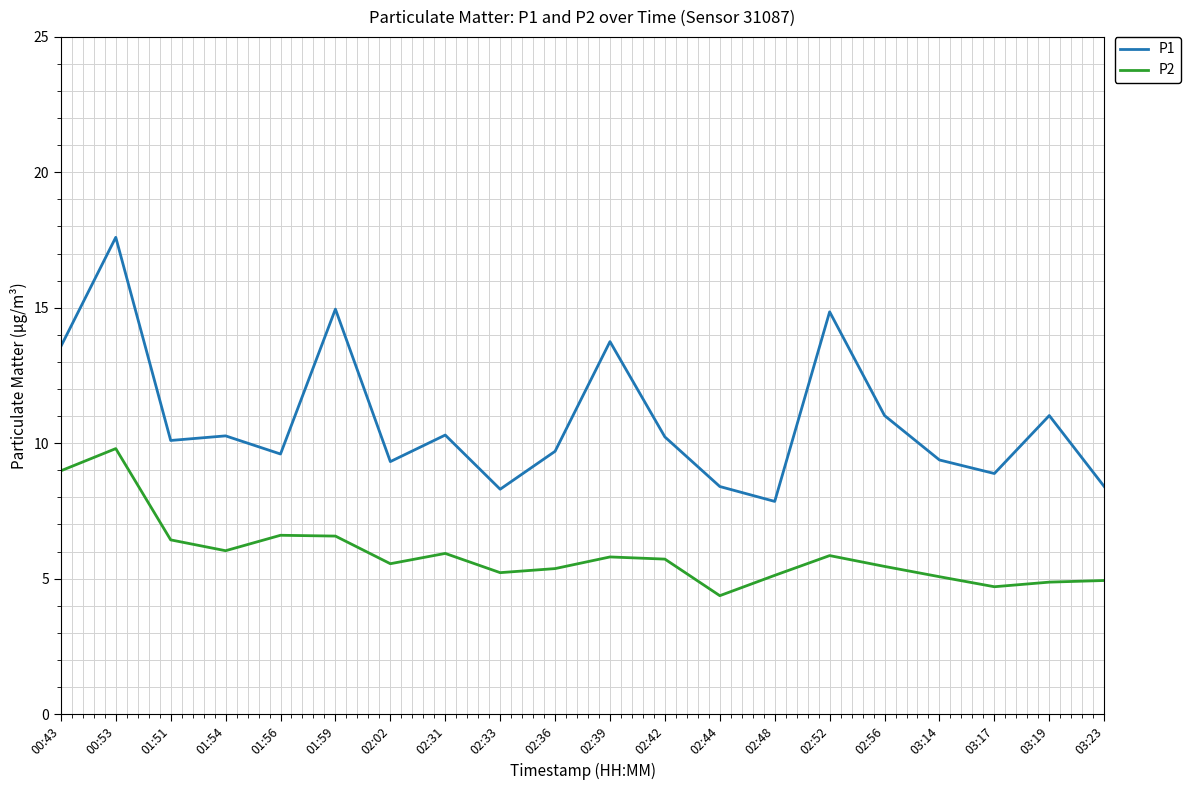

Does the chart have visible grid lines?

Yes